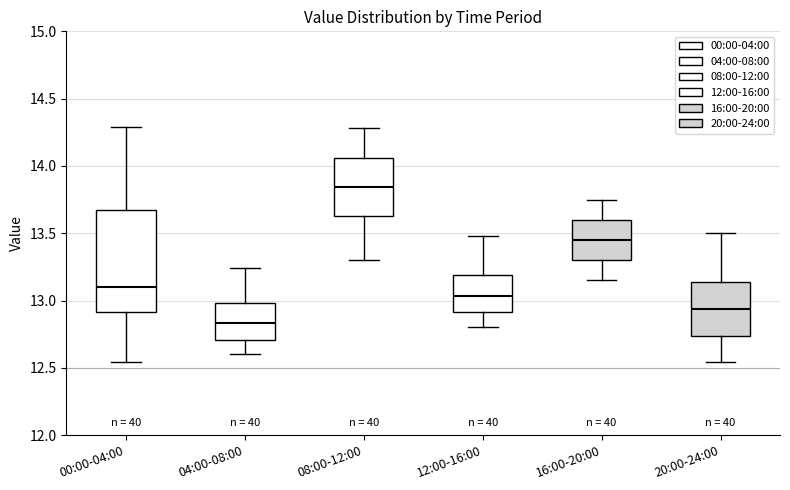

Comparing the boxes themselves (not the whiskers), which one is the tallest?

00:00-04:00